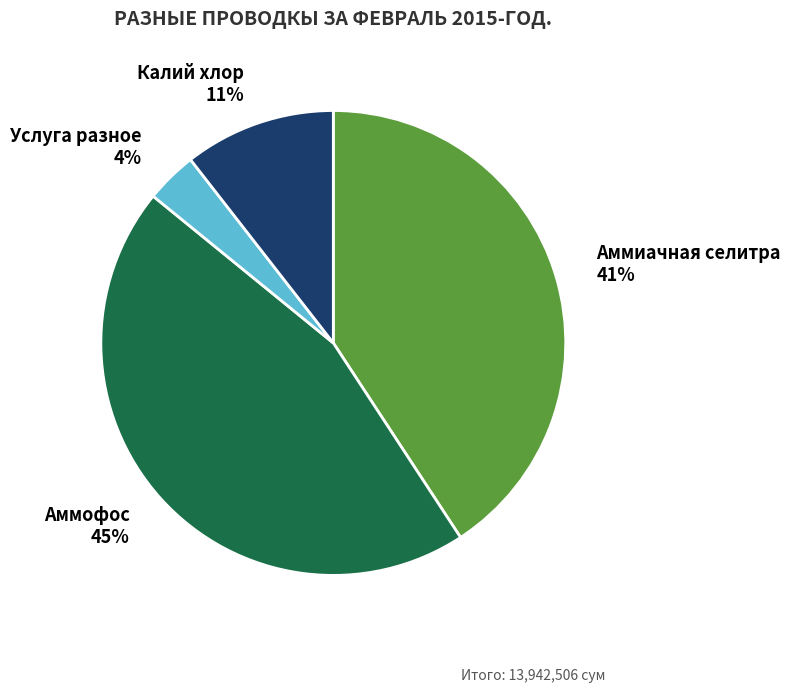

True or false: Аммиачная селитра accounts for 41% of the total.

True